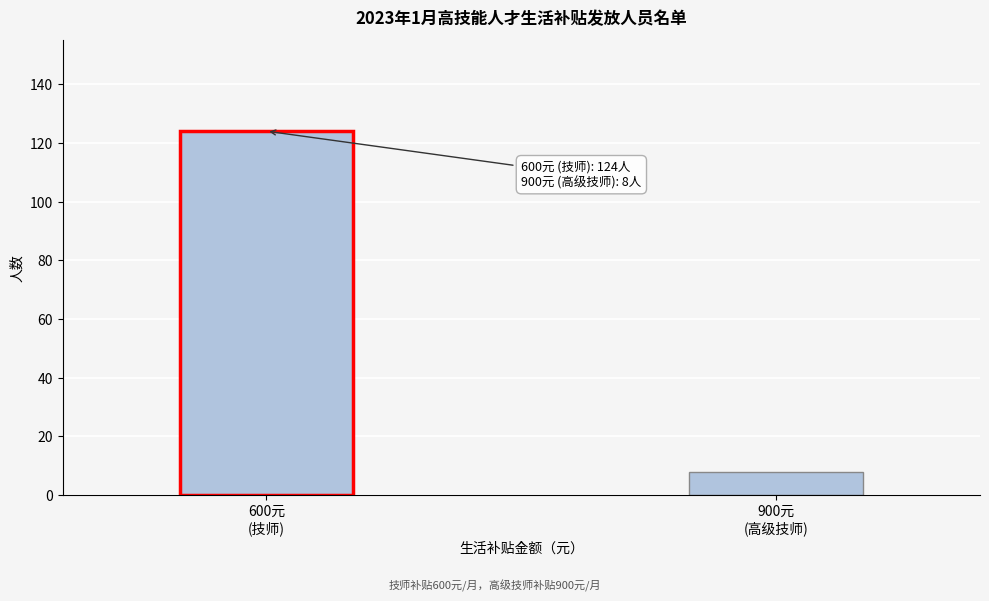

Reading left to right, transcribe all the data shown in this chart.

124	8